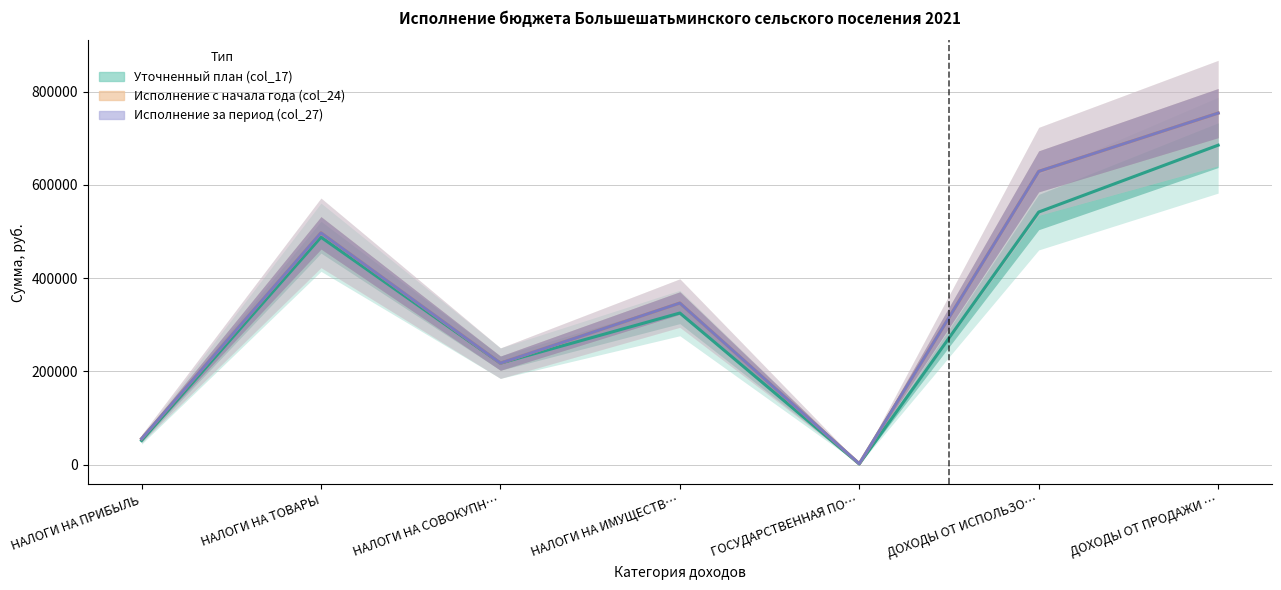

Reading left to right, extract all data points from this chart.

Уточненный план (col_17): 51600.0	487870.0	217600.0	325200.0	1200.0	541853.8	685298.0
Исполнение с начала года (col_24): 55556.4	497238.6	217633.6	346573.2	1900.0	629136.1	754172.7
Исполнение за период (col_27): 55556.4	497238.6	217633.6	346573.2	1900.0	629136.1	754172.7